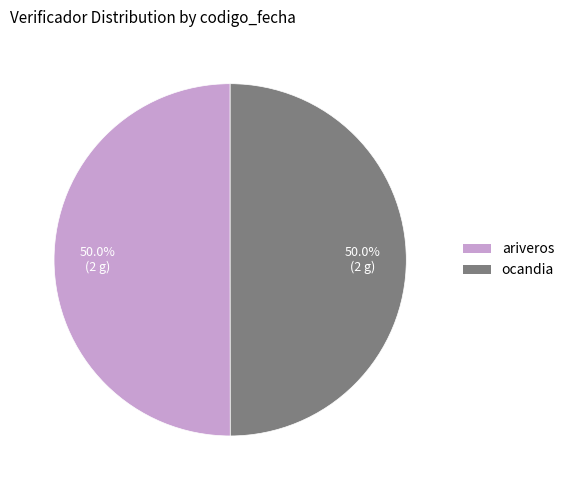

Count the number of slices in the pie.

2